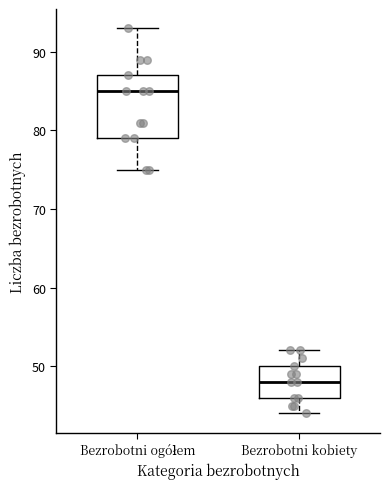

Reading left to right, read every box against the y-axis: the position of its median line, the range the box covers, and the ends of its whiskers. The values are not printed on the chart, so give them approximately, as read against the axis.

Bezrobotni ogółem: median 85, box 79 to 87, whiskers 75 to 93
Bezrobotni kobiety: median 48, box 46 to 50, whiskers 44 to 52